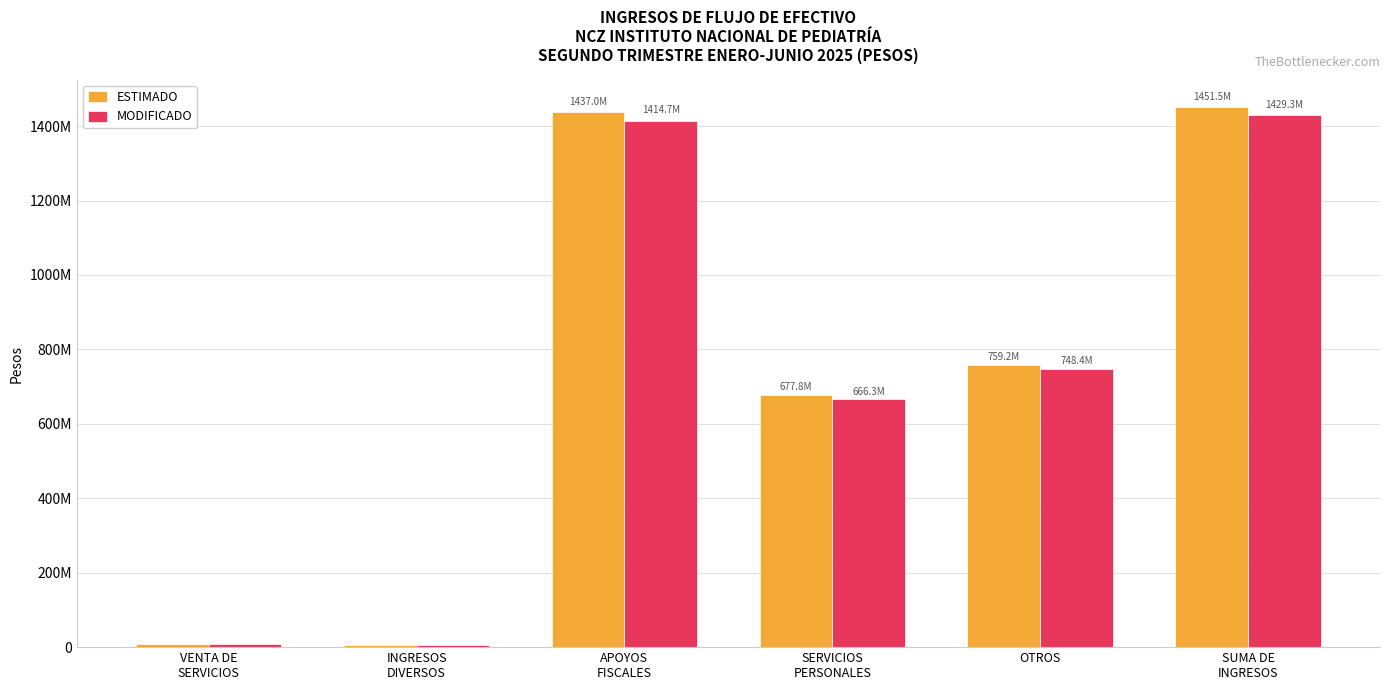

Between SERVICIOS
PERSONALES and OTROS, which series saw the biggest shift?

MODIFICADO